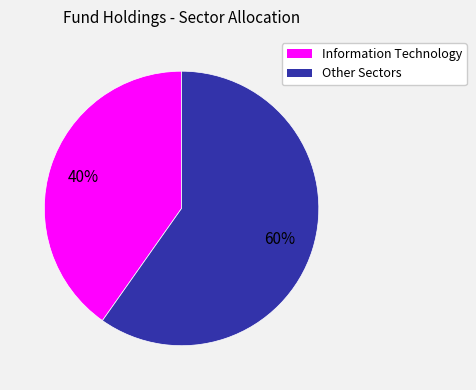

To the nearest percent, what is the average slice percentage?

50%